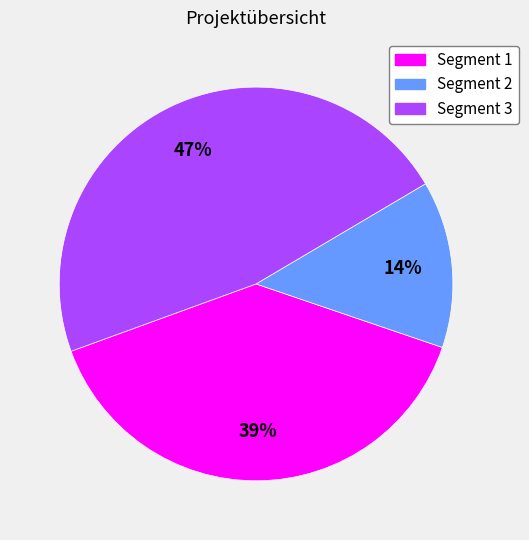

Which has a higher value, Segment 3 or Segment 2?

Segment 3